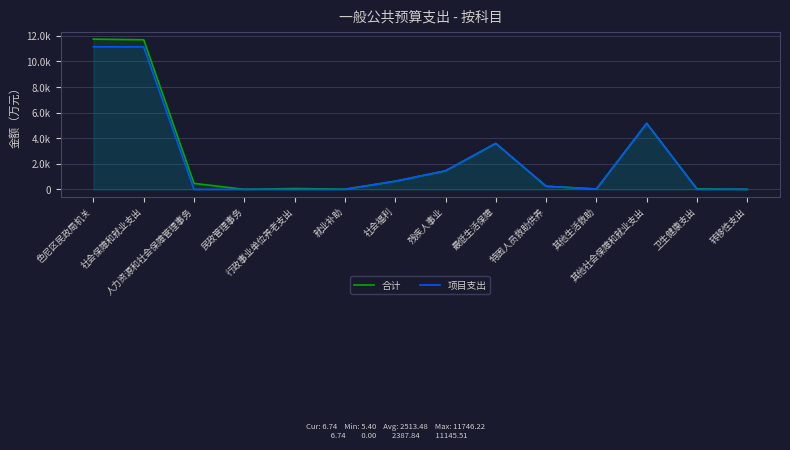

At which category does 项目支出 reach its first local peak?

民政管理事务